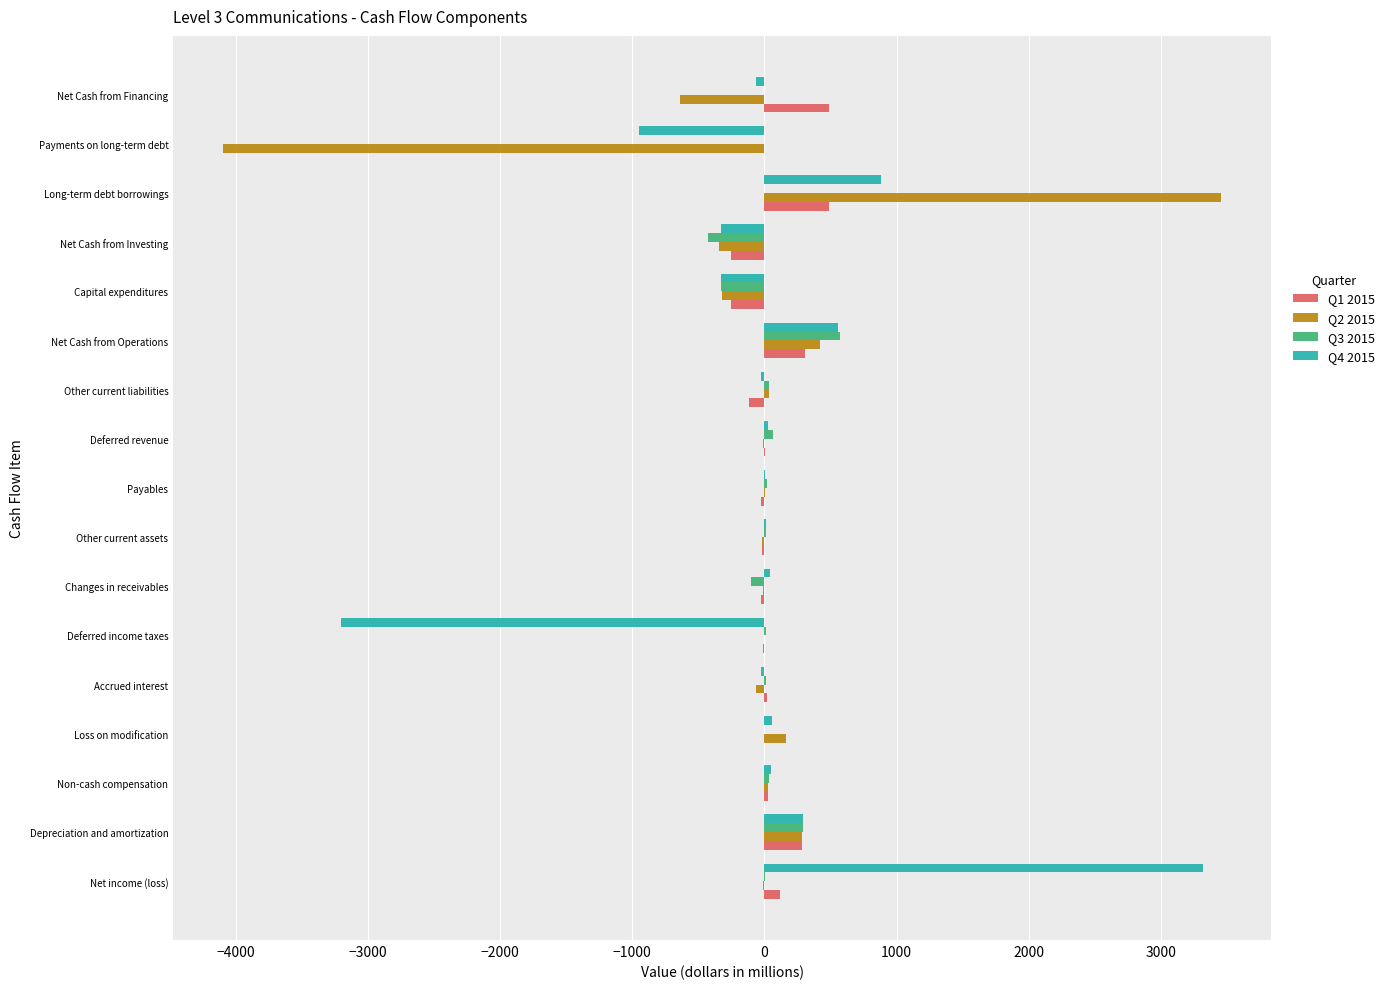

Is the value of Q3 2015 at Net Cash from Financing greater than the value of Q4 2015 at Depreciation and amortization?

No